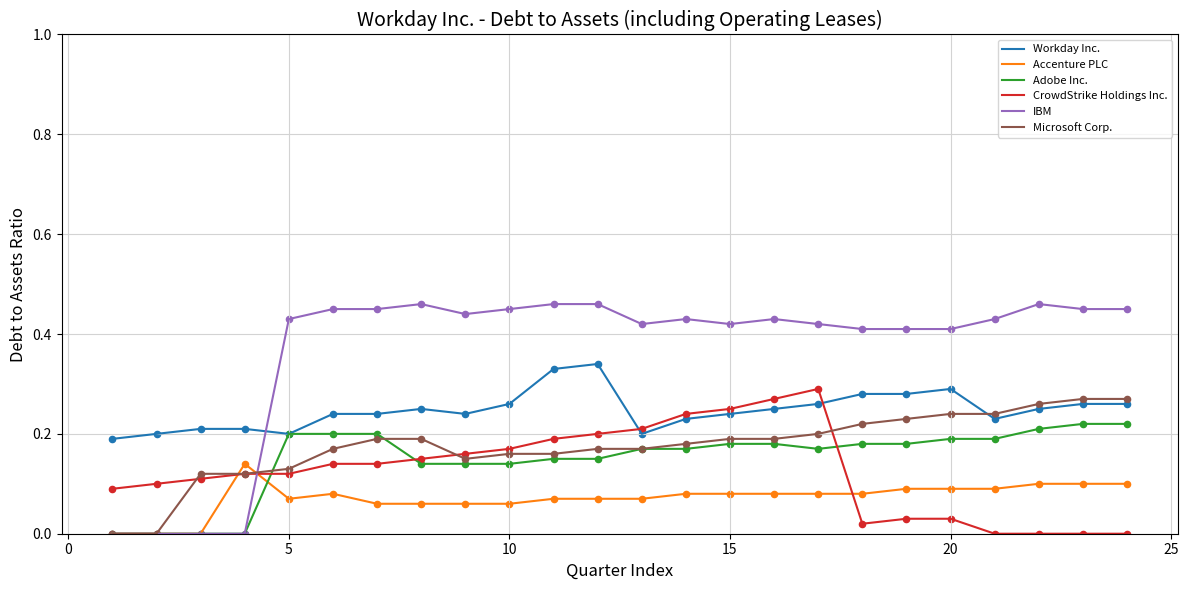

Which series has the largest total across all categories?

IBM